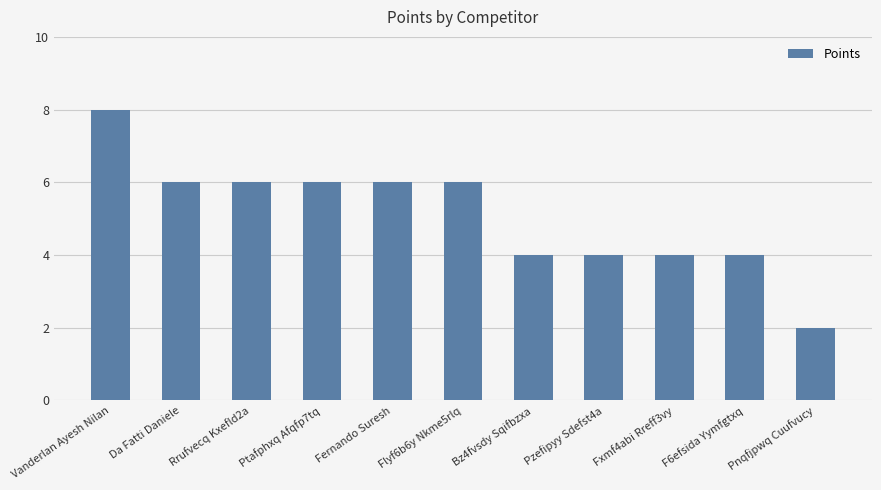

Read the value at Da Fatti Daniele.

6